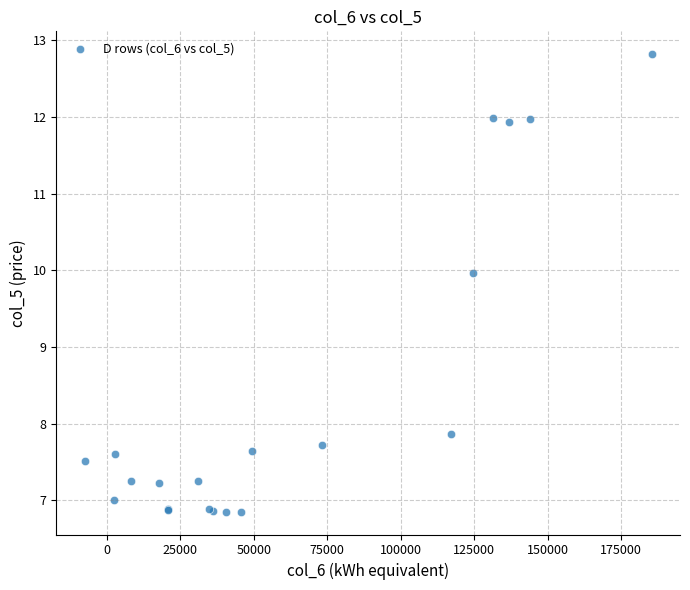

What Y value in the scatter plot is closest to 9?

10.0